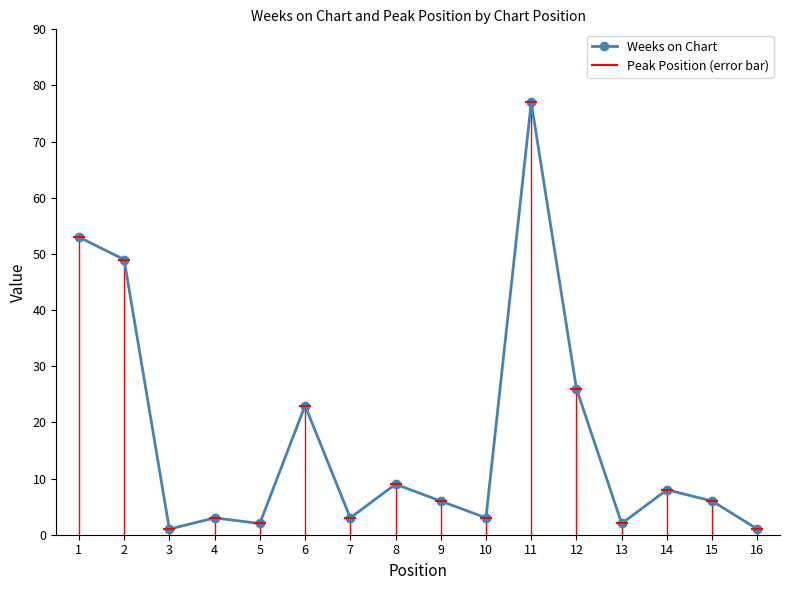

List the labels in order of value, largest first.

11, 1, 2, 12, 6, 8, 14, 9, 15, 4, 7, 10, 5, 13, 3, 16